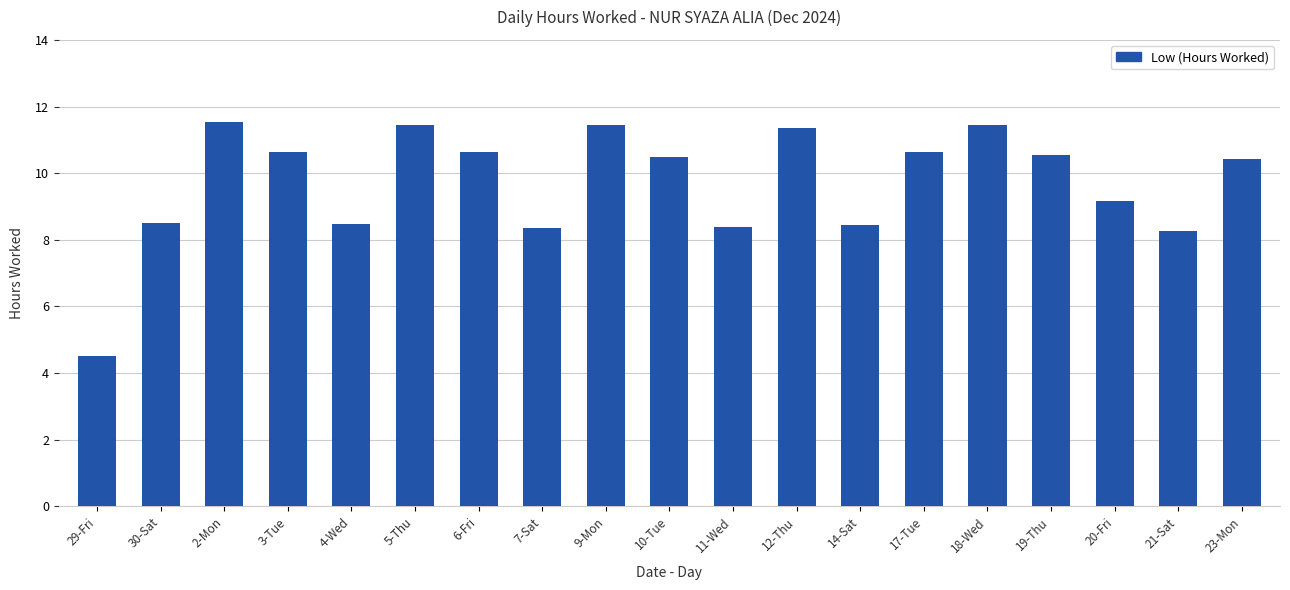

Count the number of categories in the chart.

19